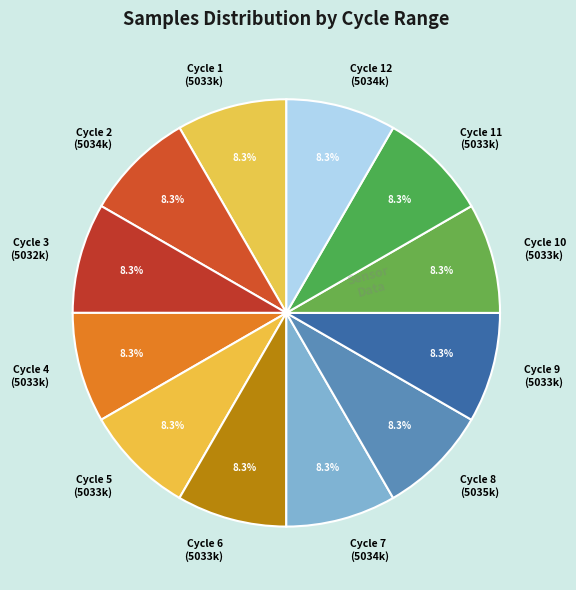

Does any single category account for the majority?

No